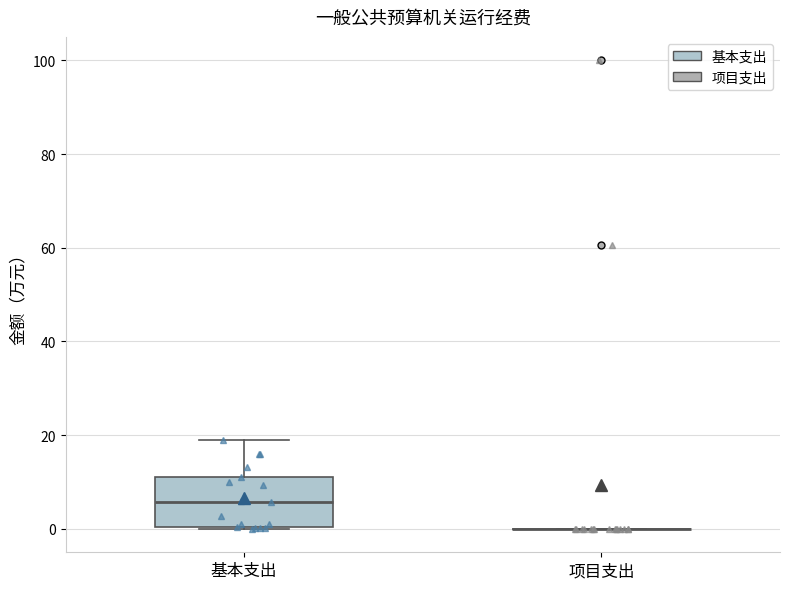

Reading left to right, transcribe this box plot: for each box, give where its median line is, the range the box spans, and where its two whiskers end, as read against the y-axis. The values are not printed on the chart, so give them approximately, as read against the axis.

基本支出: median 6, box 0 to 12, whiskers 0 to 18
项目支出: box collapsed to a line at 0, whiskers 0 to 0